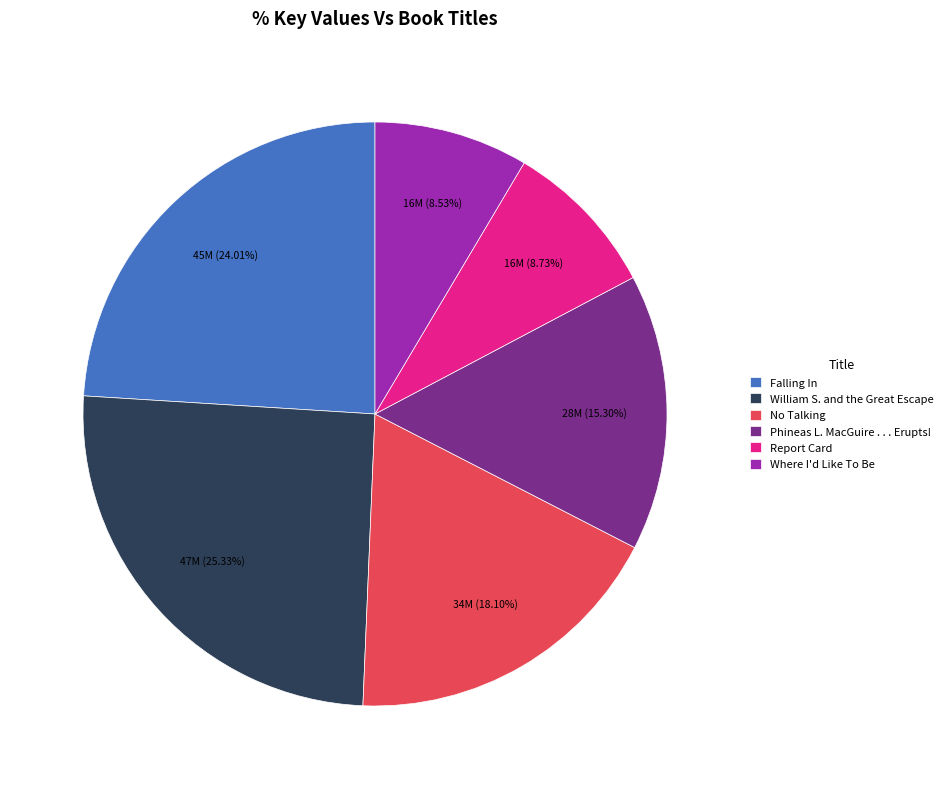

Which slice is the largest?

William S. and the Great Escape